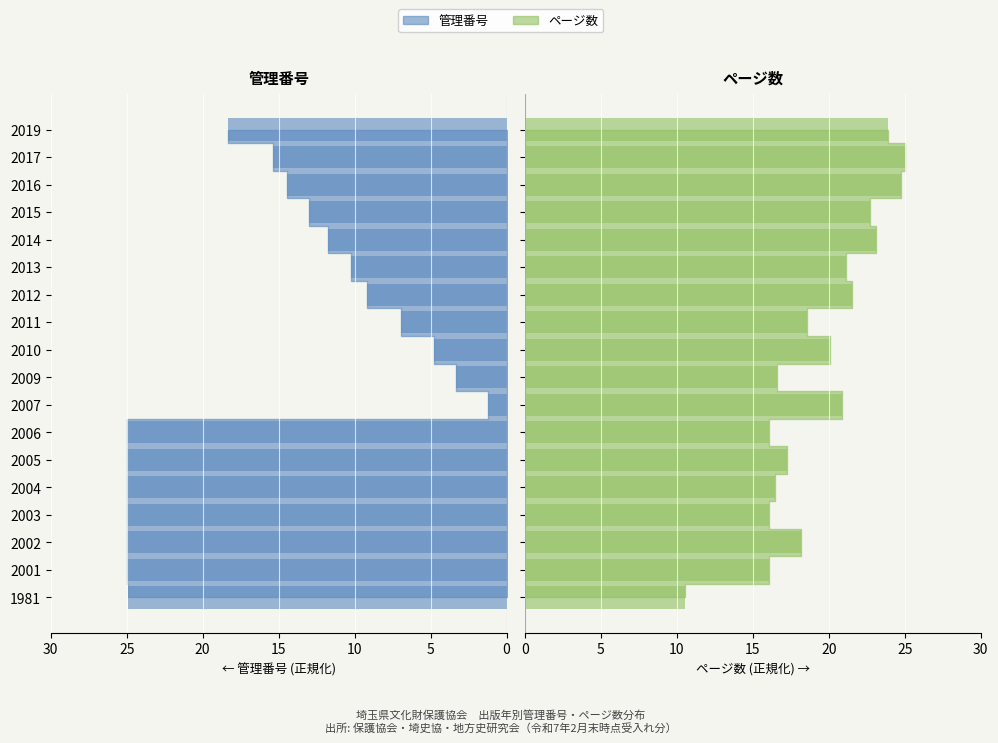

The value of 管理番号 at 1981 is 24.9. True or false?

True